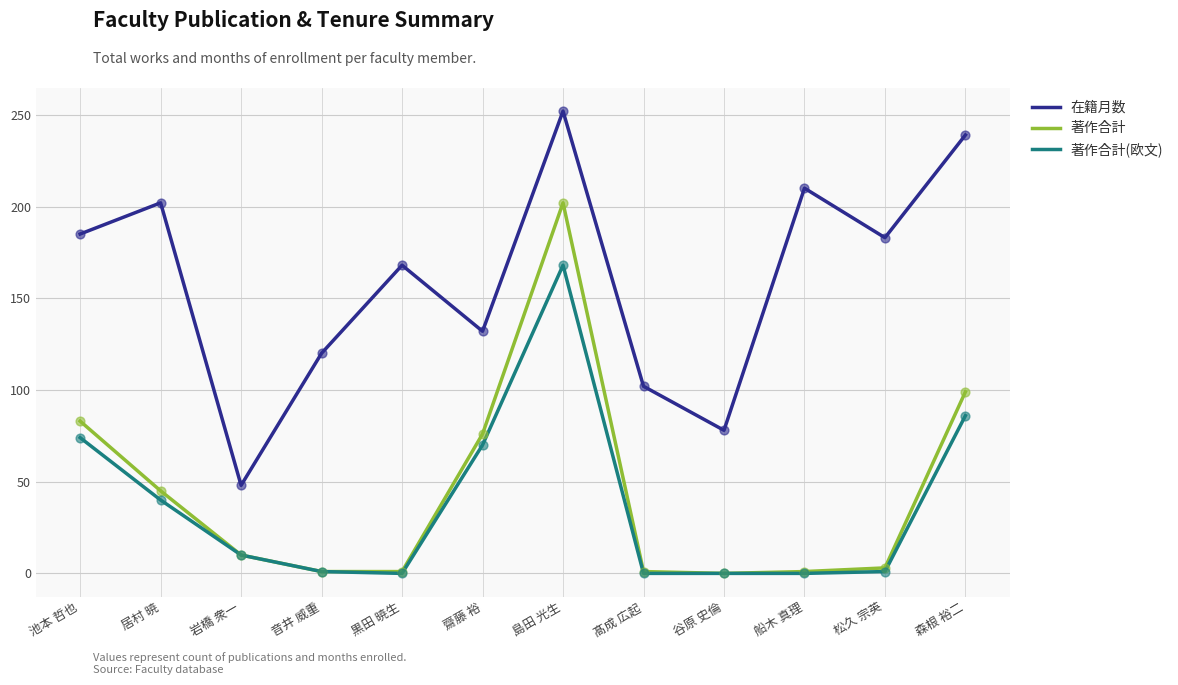

What is the difference between the highest and lowest values at 森根 裕二?

153